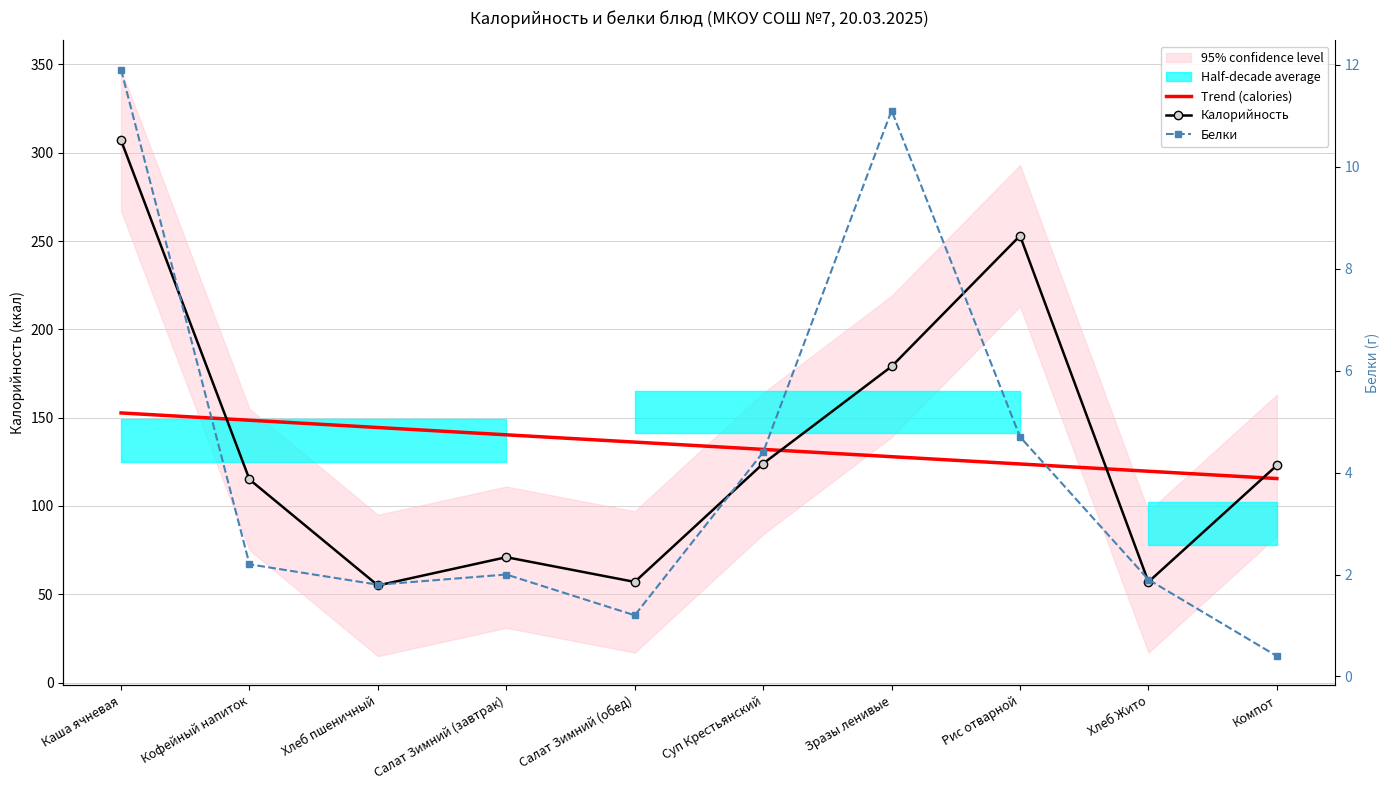

Which series changed the most between Зразы ленивые and Хлеб Жито?

Калорийность